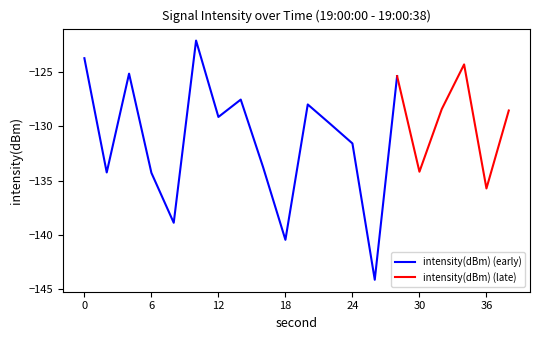

True or false: intensity(dBm) (early) has a value of -216.0 at 12.

False